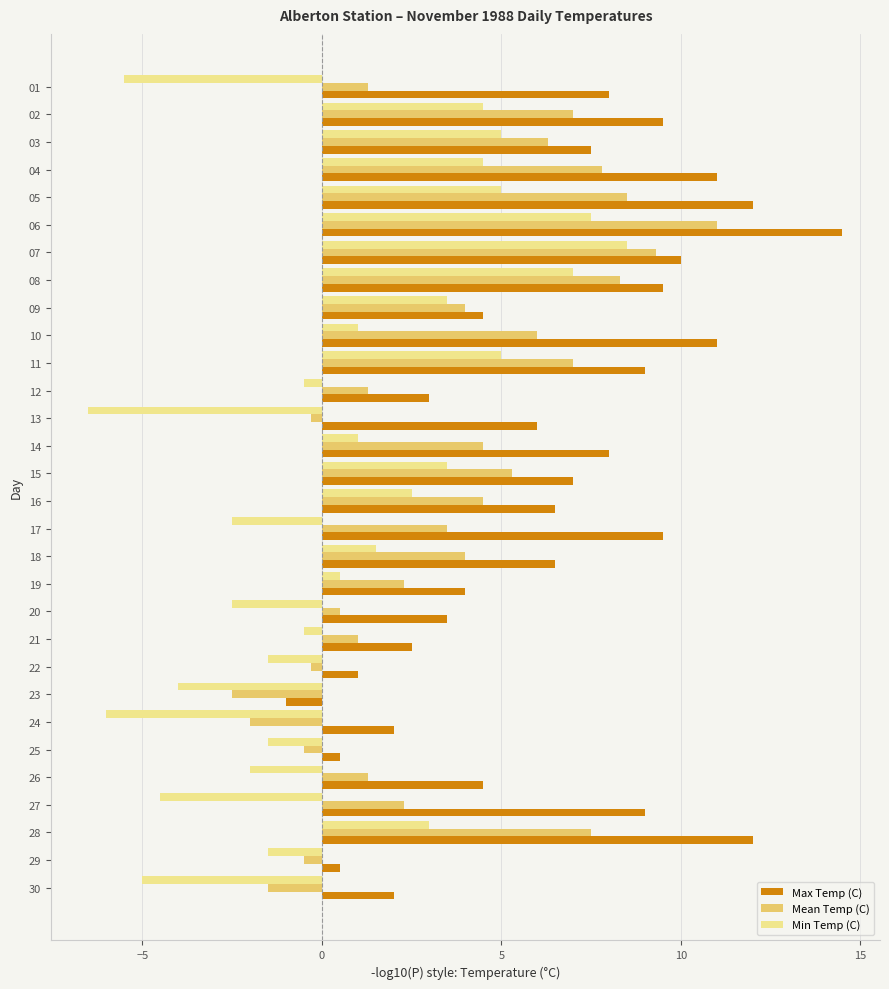

Which series has the widest spread of values?

Max Temp (C)